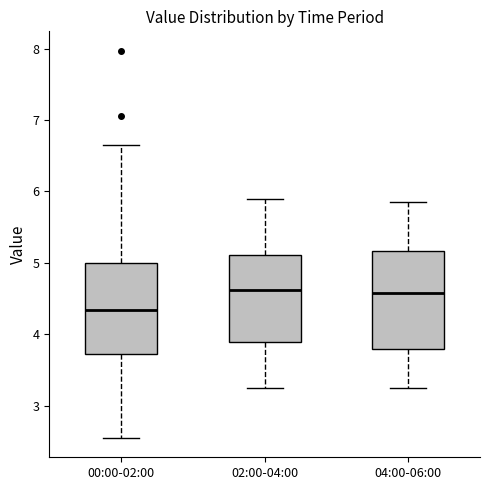

Reading left to right, transcribe this box plot: for each box, give where its median line is, the range the box spans, and where its two whiskers end, as read against the y-axis. The values are not printed on the chart, so give them approximately, as read against the axis.

00:00-02:00: median 4.3, box 3.7 to 5.0, whiskers 2.6 to 6.7
02:00-04:00: median 4.6, box 3.9 to 5.1, whiskers 3.3 to 5.9
04:00-06:00: median 4.6, box 3.8 to 5.2, whiskers 3.3 to 5.9